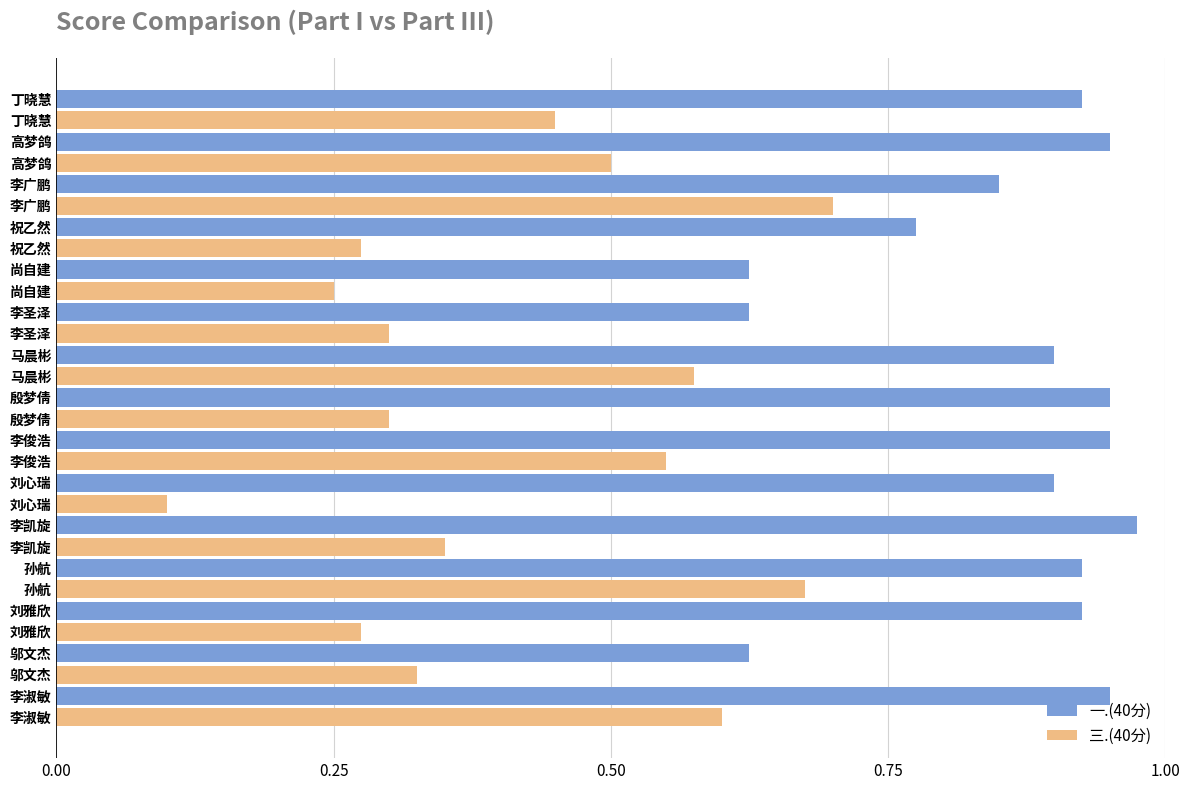

List the series in order of their peak value, lowest first.

三.(40分), 一.(40分)